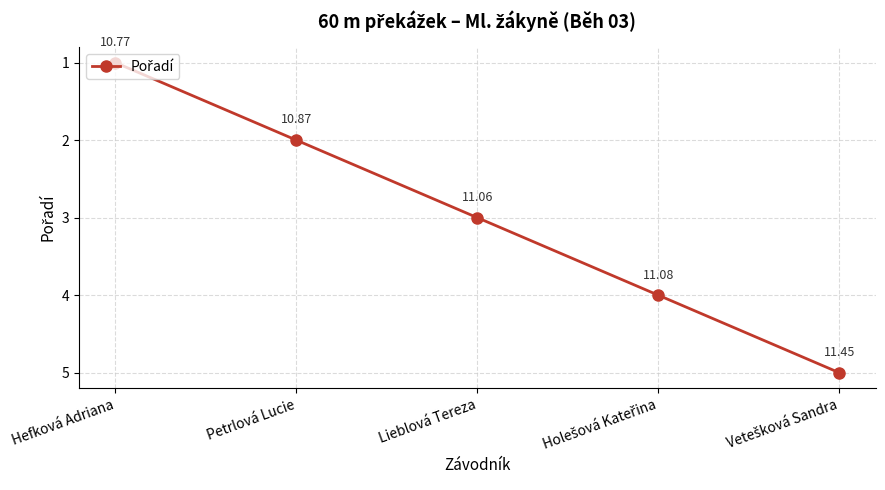

Reading right to left, what are all the values shown in this chart?

5	4	3	2	1